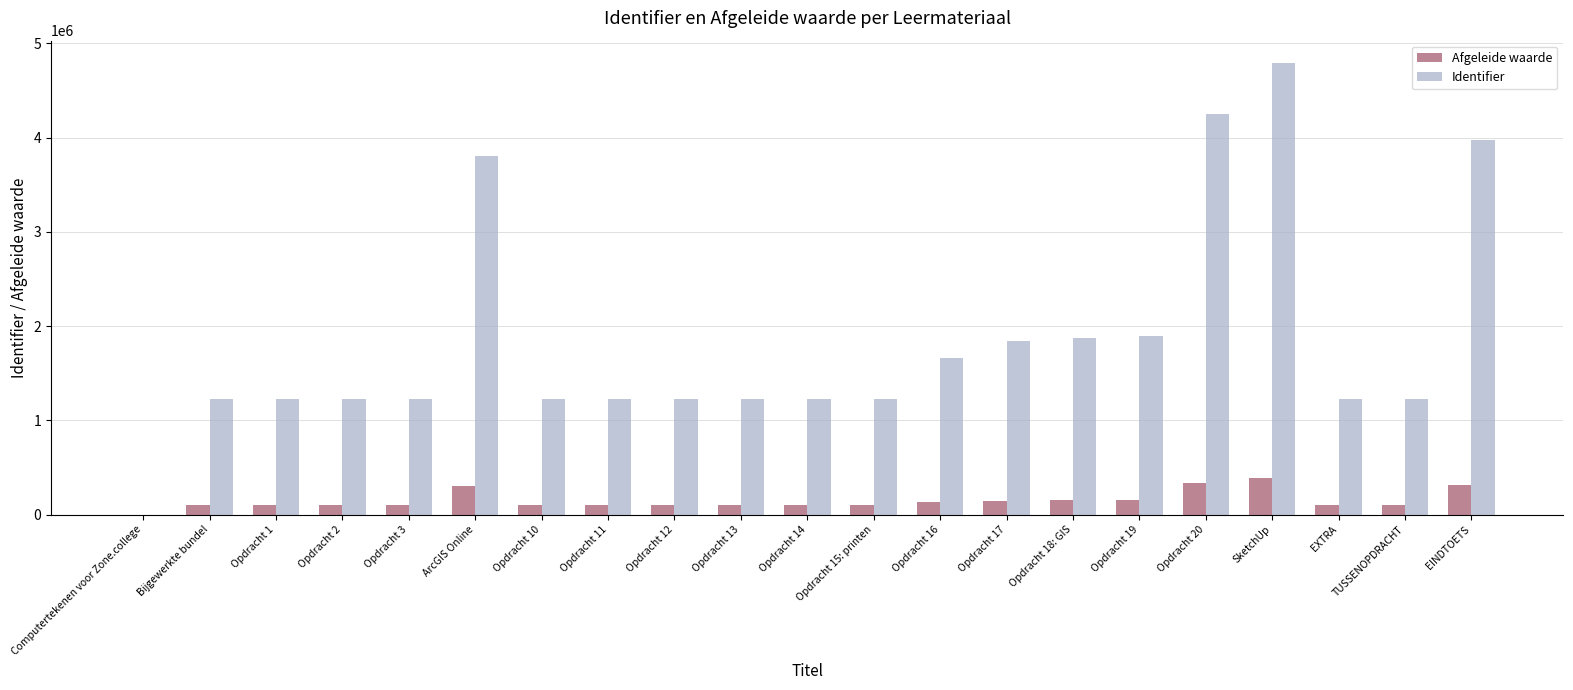

What is the sum of all Afgeleide waarde values?

3104871